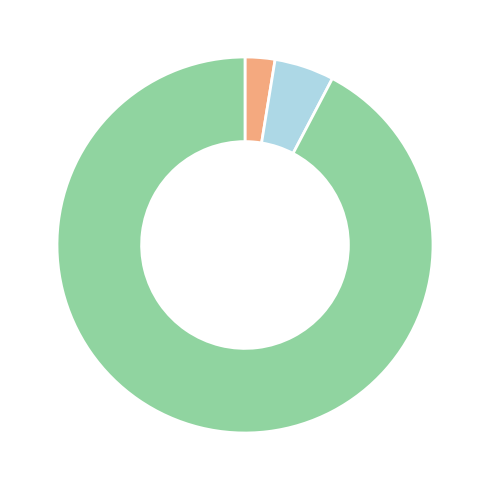

Does any single category account for the majority?

Yes